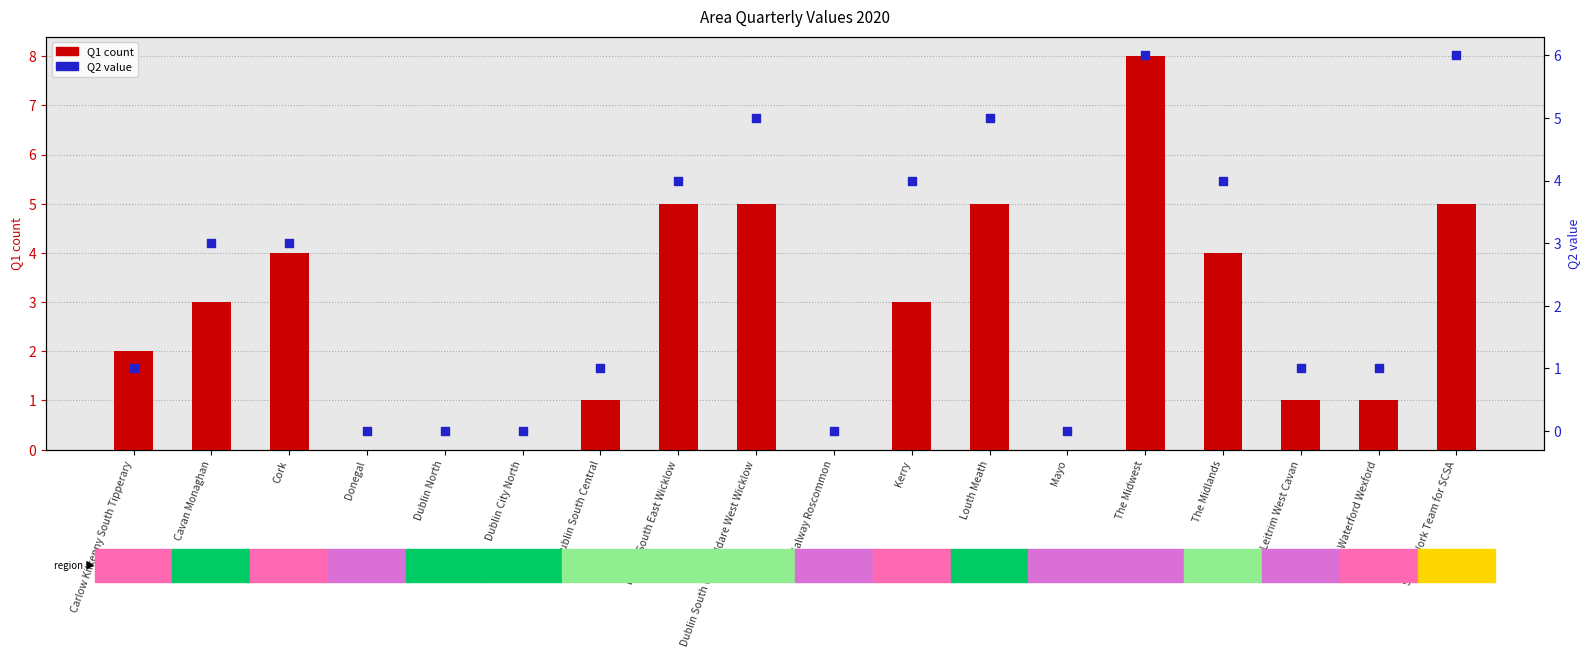

What are all the series names shown in the legend?

Q1 count, Q2 value